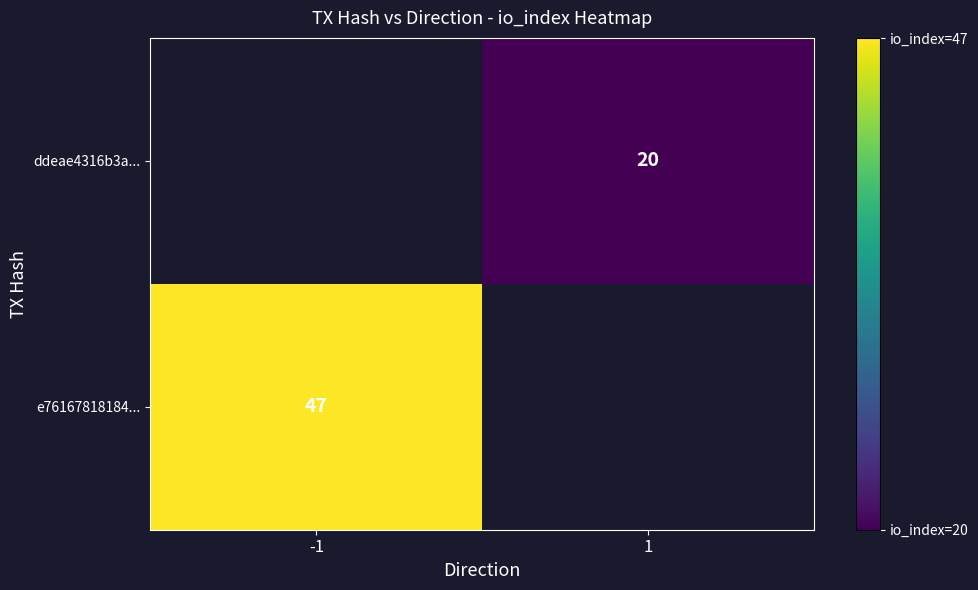

At how many categories does at least one series exceed 26?

1